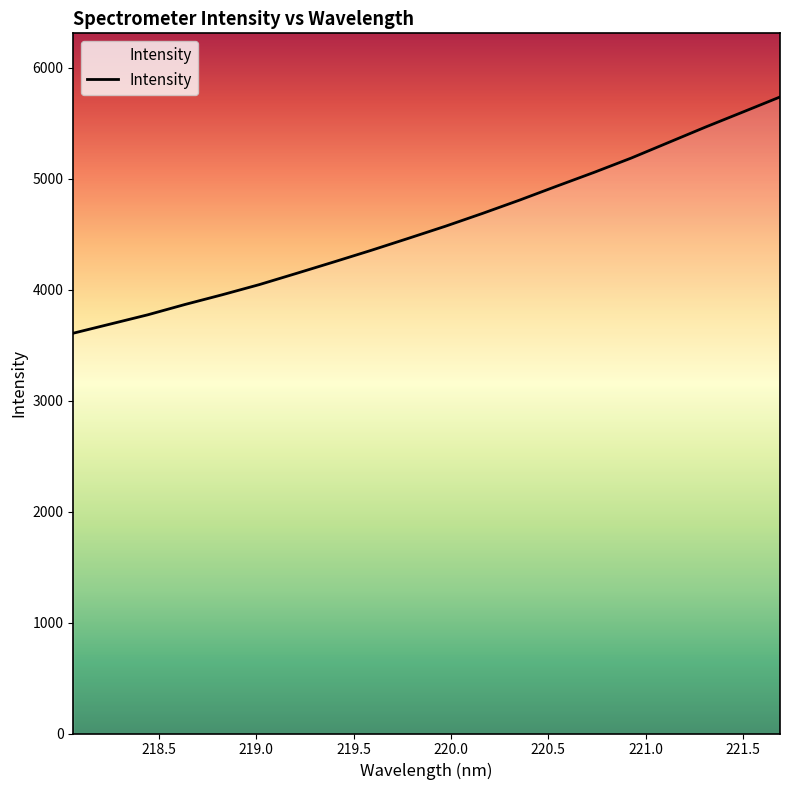

How many categories are shown in the chart?

20